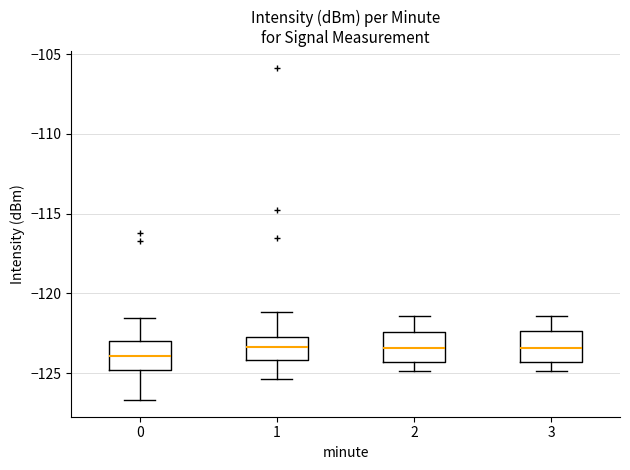

Where does the lower whisker of the box at x = 3 end on the y-axis? The values are not printed on the chart, so give them approximately, as read against the axis.

-125.0